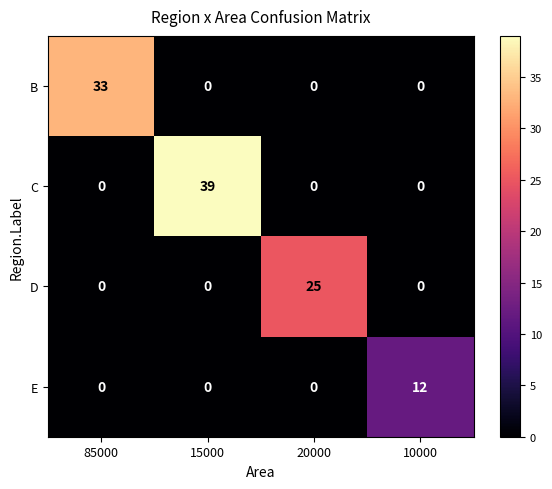

What is the total value across all series at 15000?

39